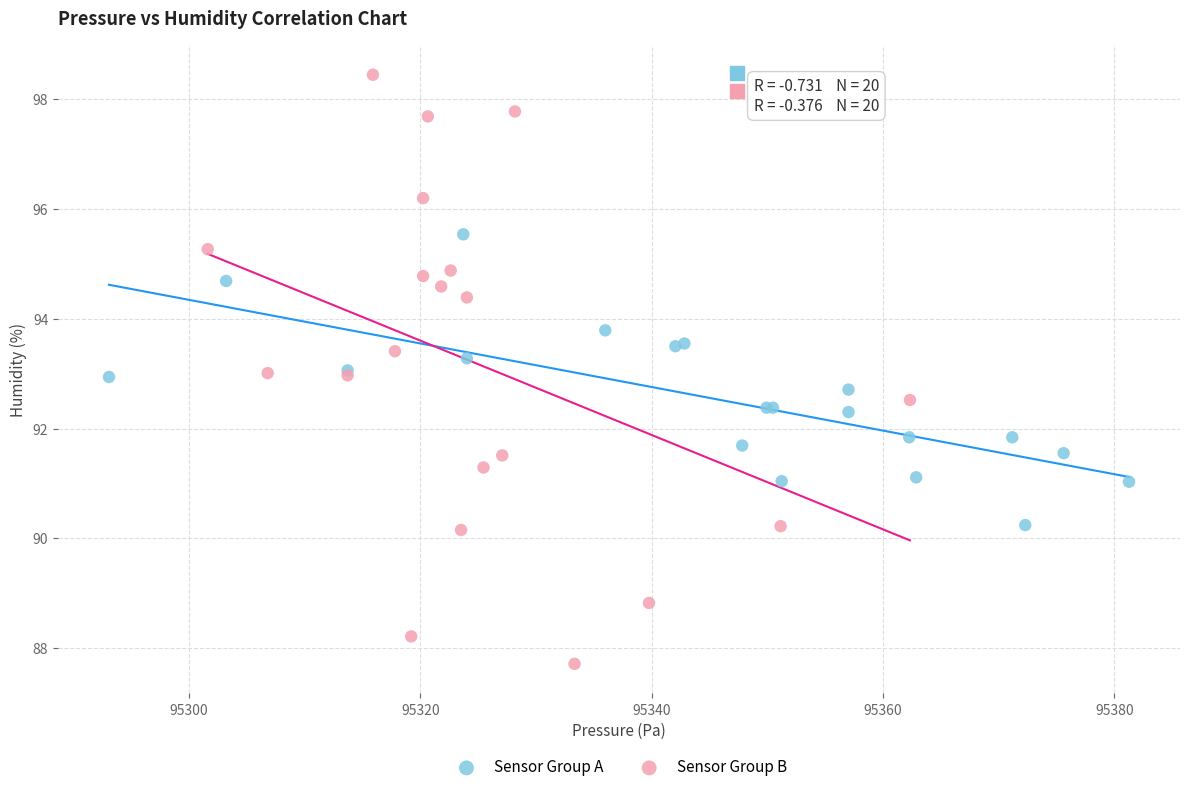

Which series contains the highest Y value?

Sensor Group B